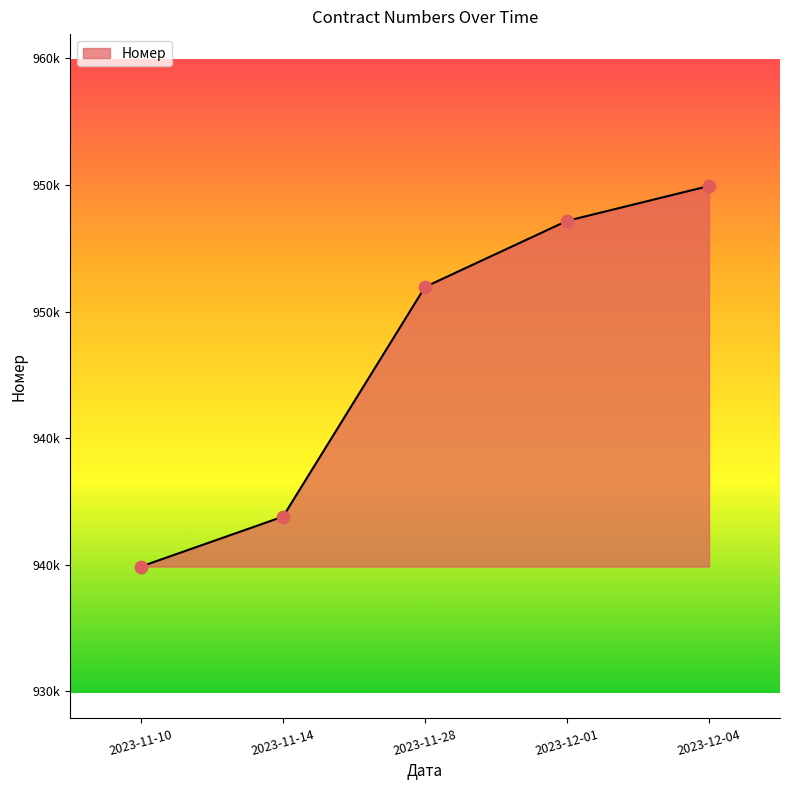

Which has a higher value, 2023-12-04 or 2023-11-10?

2023-12-04